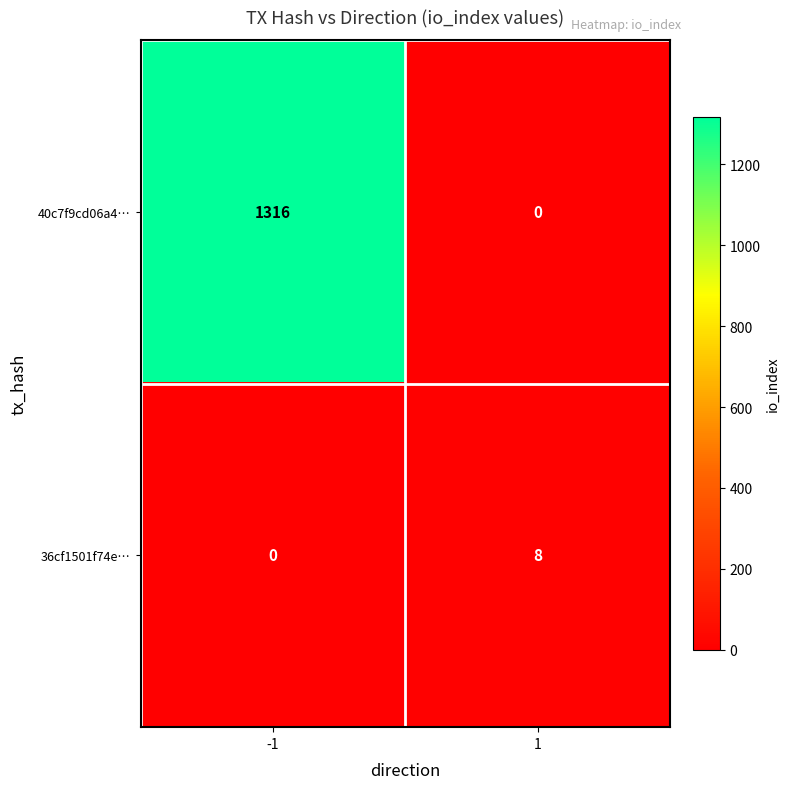

At which category is the sum across all series the highest?

-1